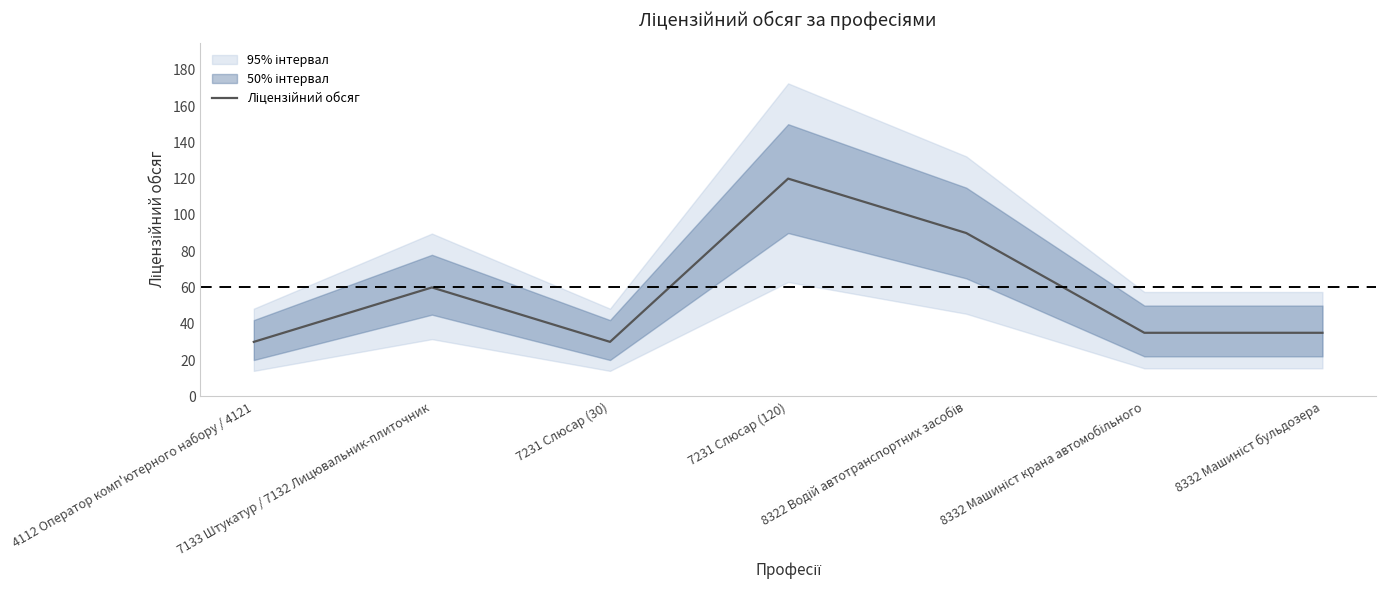

What is the label of the 5th point from the left?

8322 Водій автотранспортних засобів